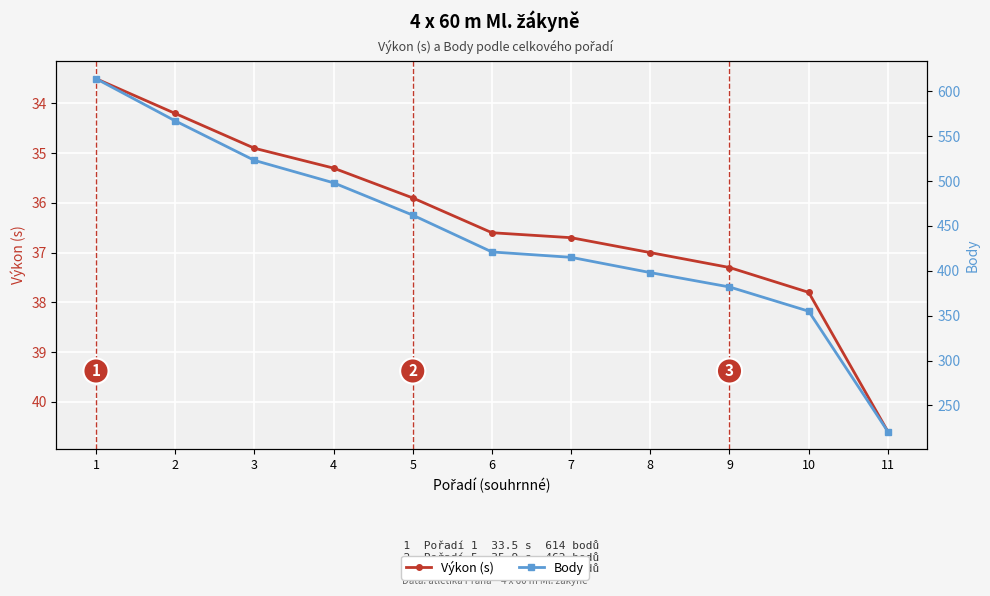

Reading right to left, extract all data points from this chart.

Výkon (s): 11=40.6	10=37.8	9=37.3	8=37.0	7=36.7	6=36.6	5=35.9	4=35.3	3=34.9	2=34.2	1=33.5
Body: 11=221.0	10=355.0	9=382.0	8=398.0	7=415.0	6=421.0	5=462.0	4=498.0	3=523.0	2=567.0	1=614.0